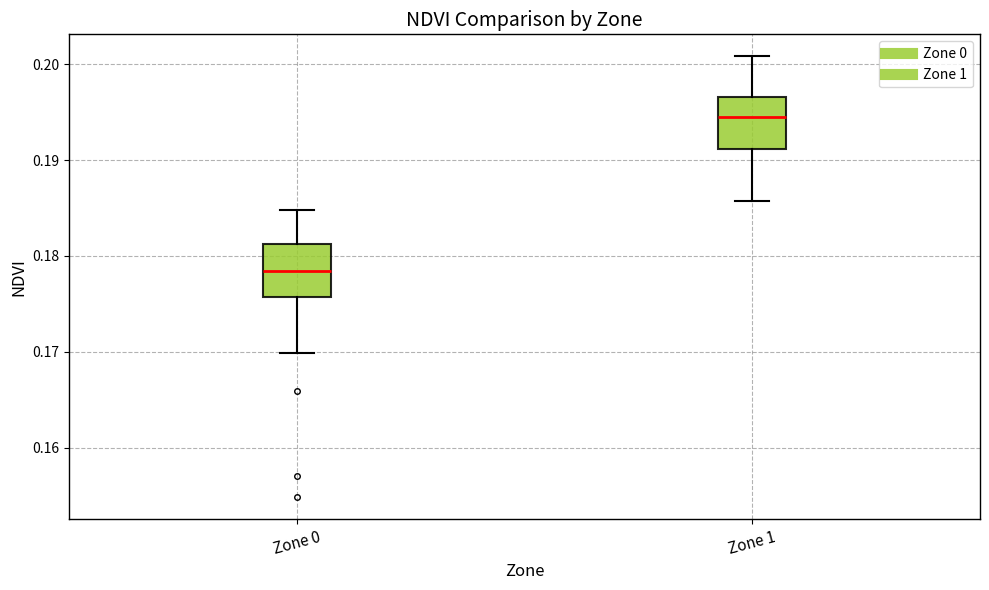

Which box has the highest median line?

Zone 1